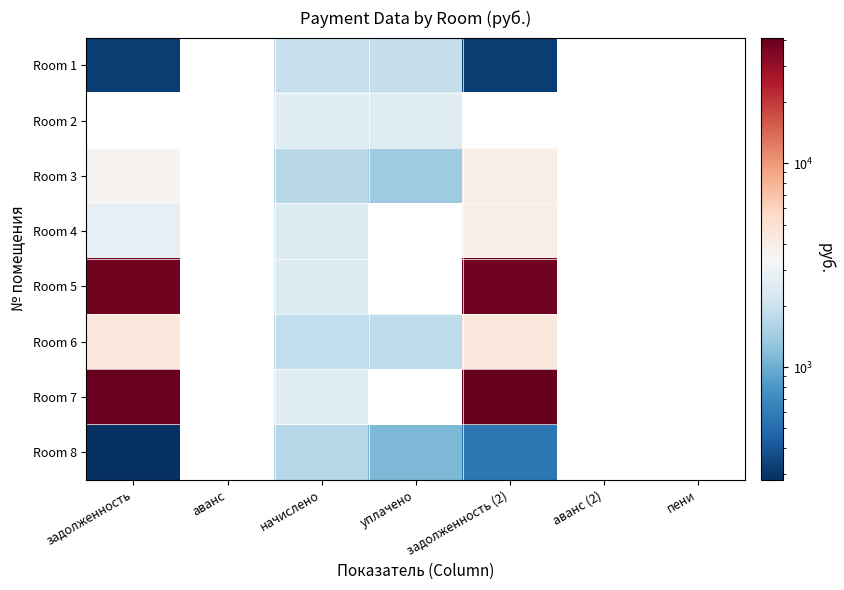

What is the maximum value shown in the chart?

41265.5